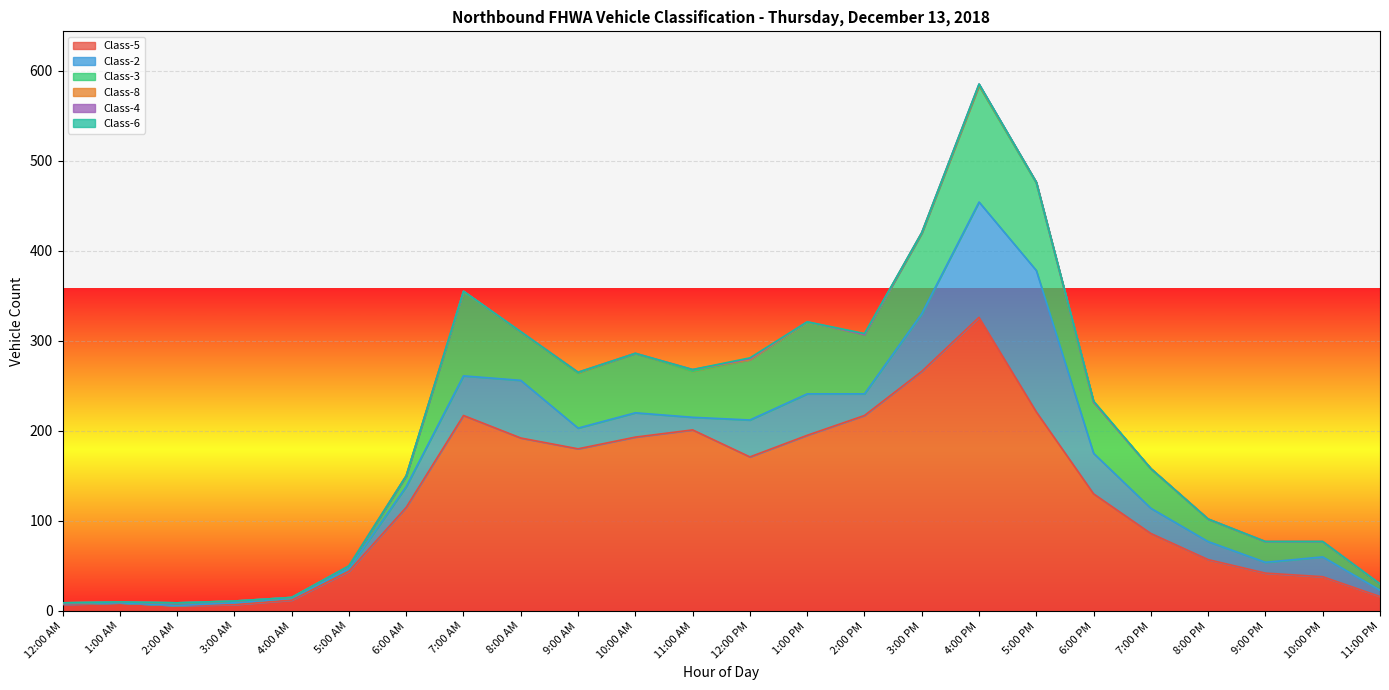

What position from the right is 5:00 AM?

19